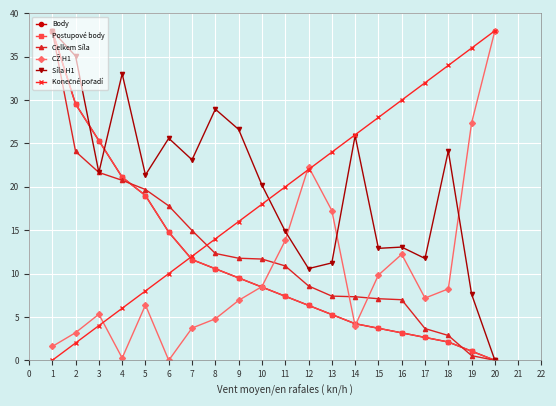

True or false: Konečné pořadí has more than 2 interior local peaks.

False